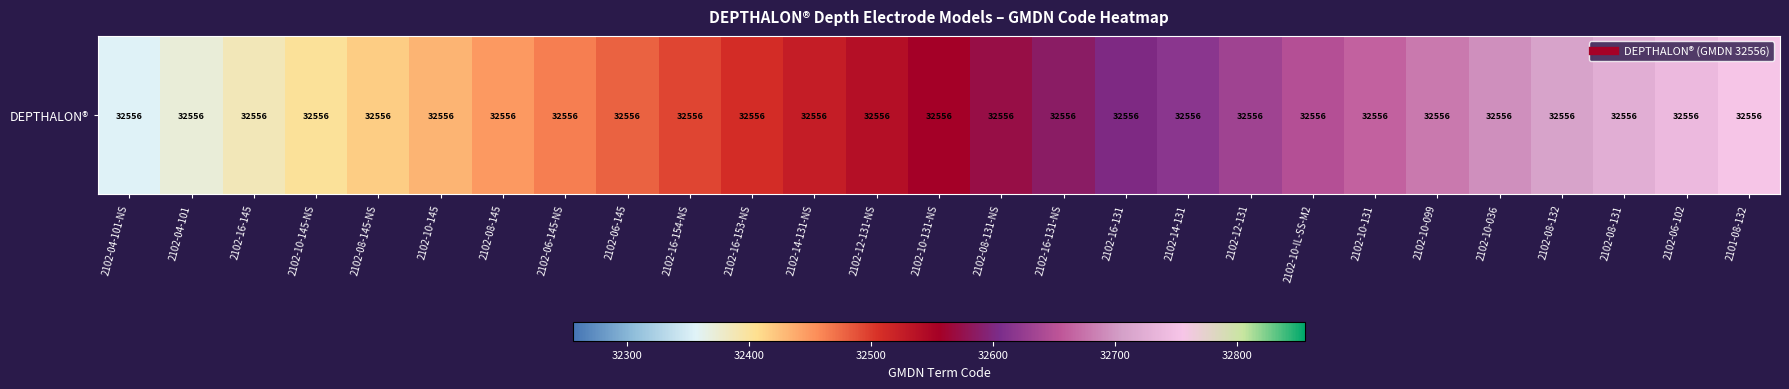

Reading left to right, list all the values displayed in this chart.

2102-04-101-NS=32356.0	2102-04-101=32371.4	2102-16-145=32386.8	2102-10-145-NS=32402.2	2102-08-145-NS=32417.5	2102-10-145=32432.9	2102-08-145=32448.3	2102-06-145-NS=32463.7	2102-06-145=32479.1	2102-16-154-NS=32494.5	2102-16-153-NS=32509.8	2102-14-131-NS=32525.2	2102-12-131-NS=32540.6	2102-10-131-NS=32556.0	2102-08-131-NS=32571.4	2102-16-131-NS=32586.8	2102-16-131=32602.2	2102-14-131=32617.5	2102-12-131=32632.9	2102-10-IL-SS-M2=32648.3	2102-10-131=32663.7	2102-10-099=32679.1	2102-10-036=32694.5	2102-08-132=32709.8	2102-08-131=32725.2	2102-06-102=32740.6	2101-08-132=32756.0